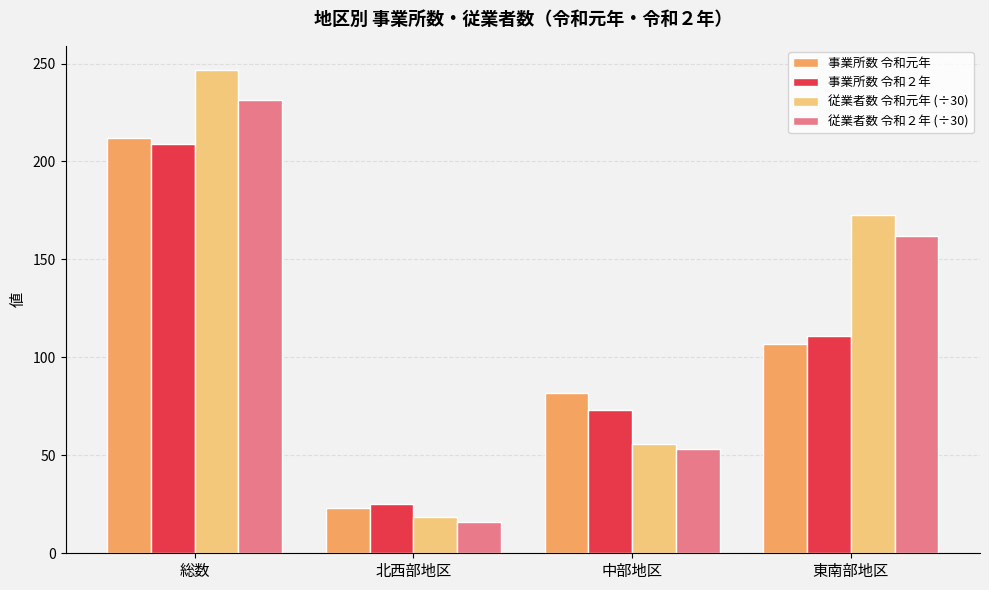

How many values in the 従業者数 令和元年 (÷30) series are below 172?

2